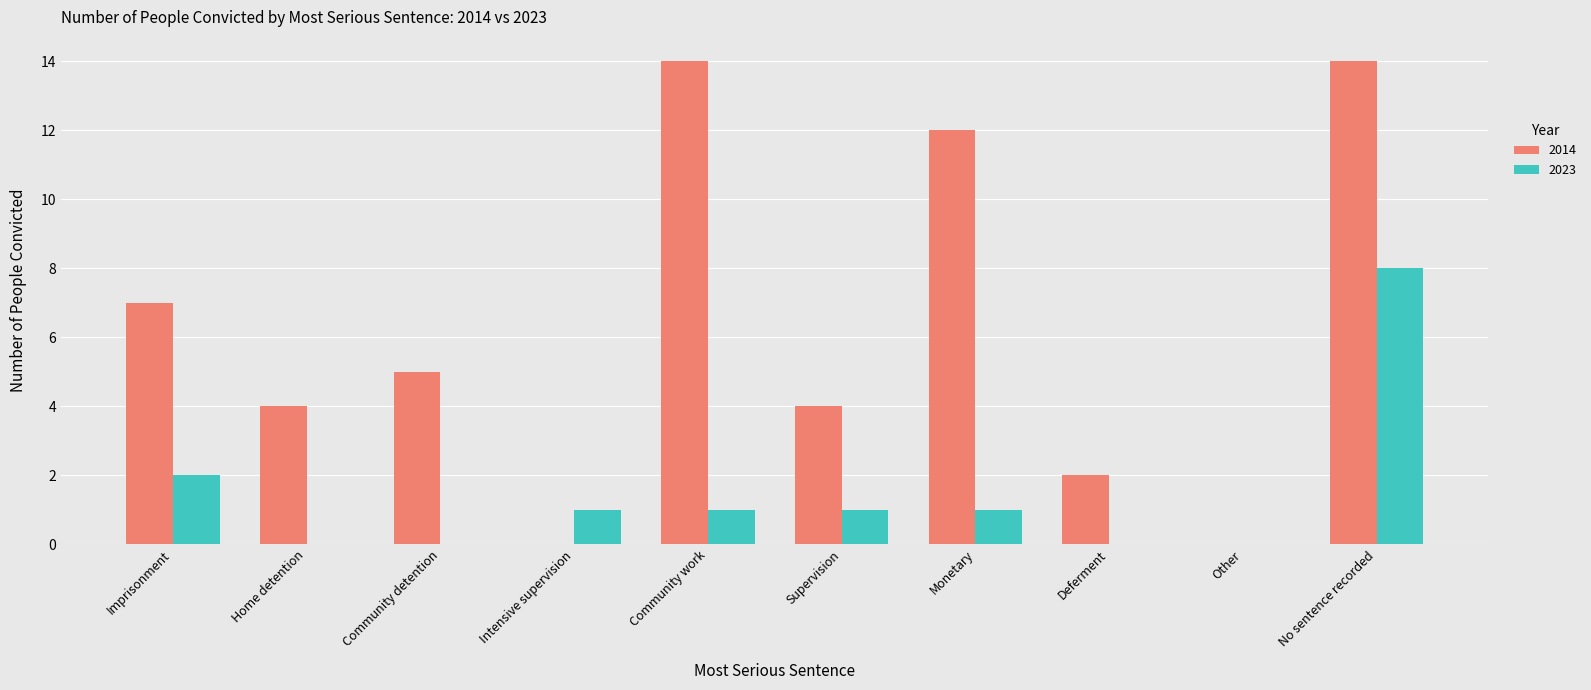

True or false: 2023 has a value of 0 at Deferment.

True